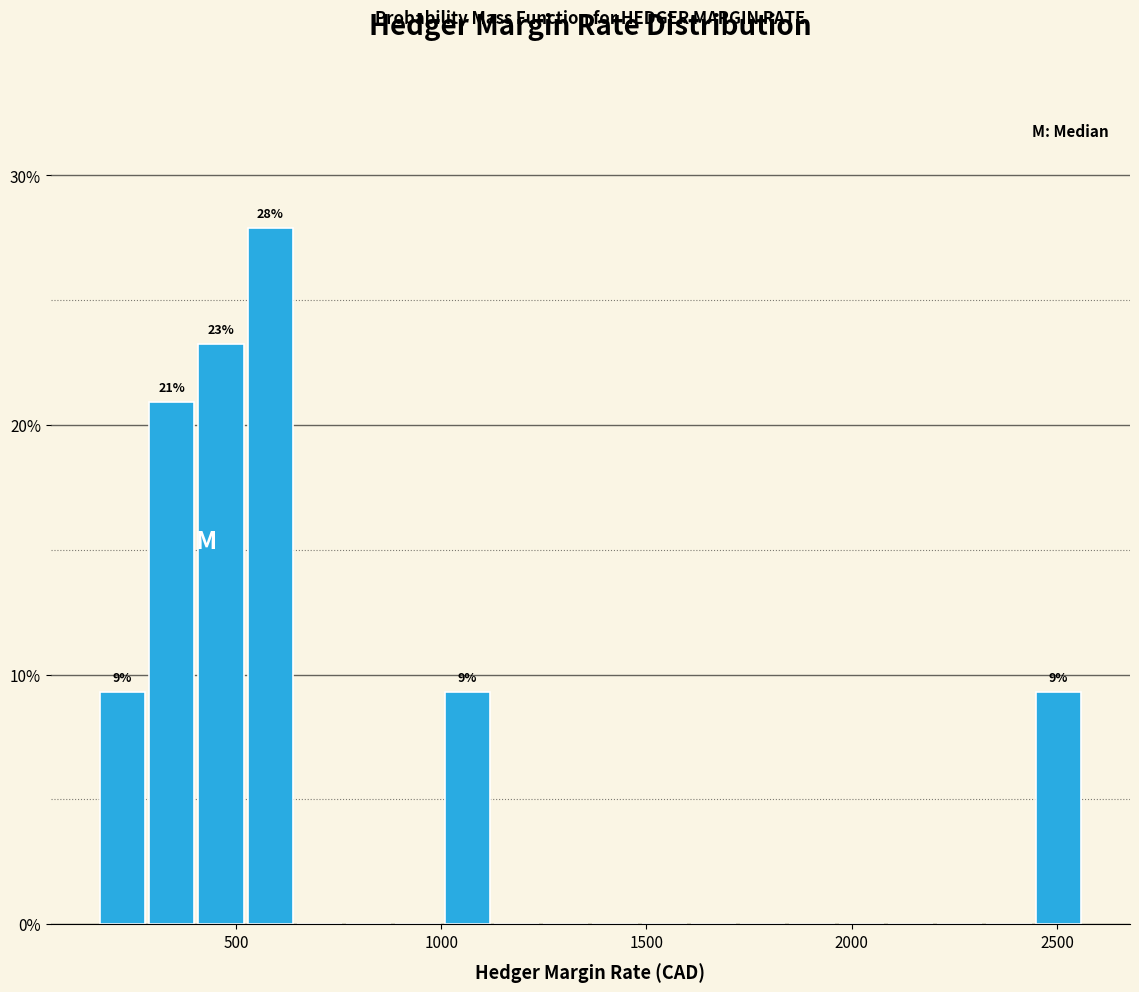

Read against the x-axis, roughly where is the centre of the tallest bar?

600